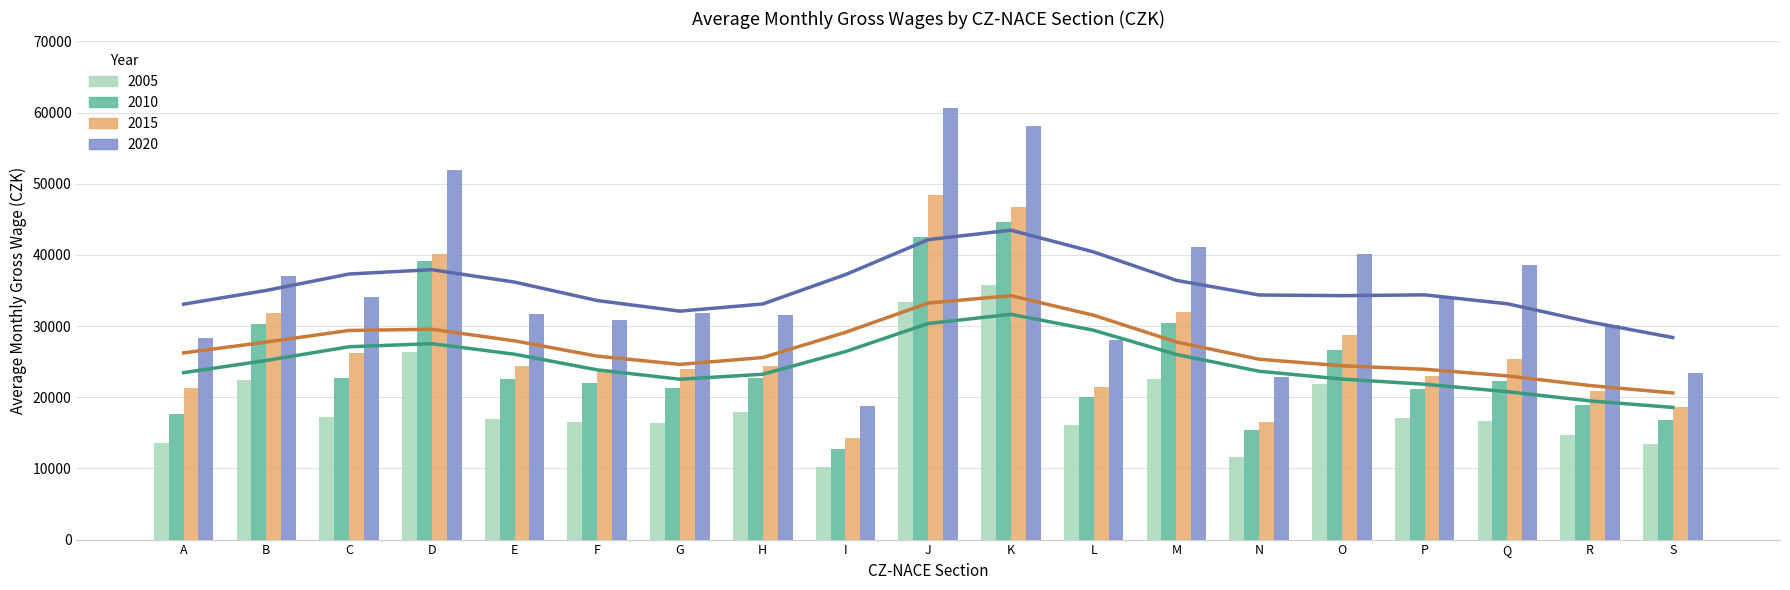

At which label does 2005 reach its minimum?

I